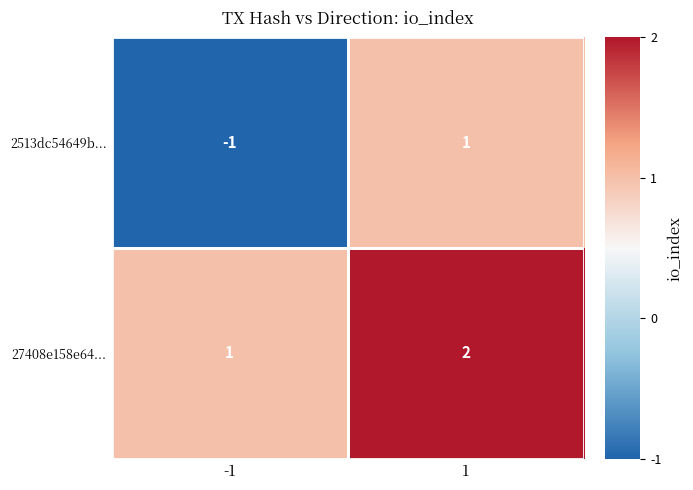

What is the sum of all 27408e158e64... values?

3